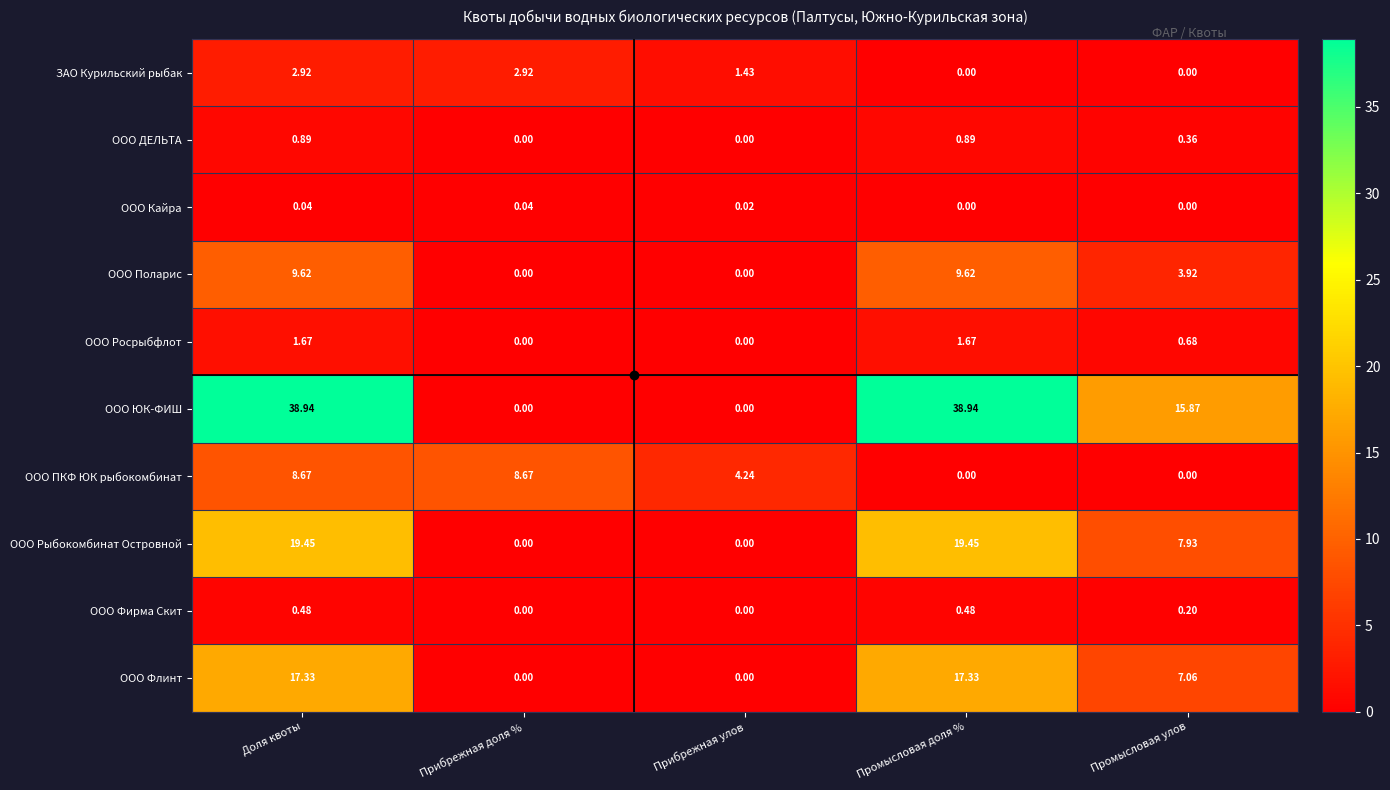

Which series has the largest range (max minus min)?

ООО ЮК-ФИШ